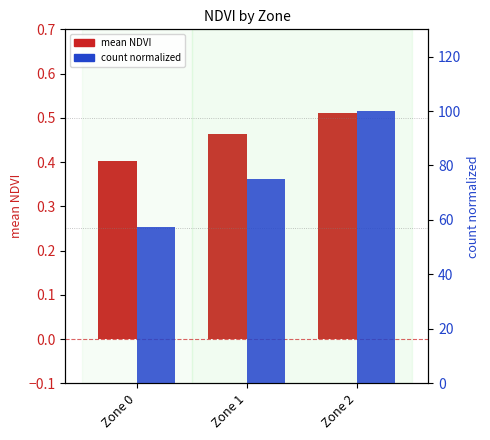

Which series has the largest range (max minus min)?

count normalized